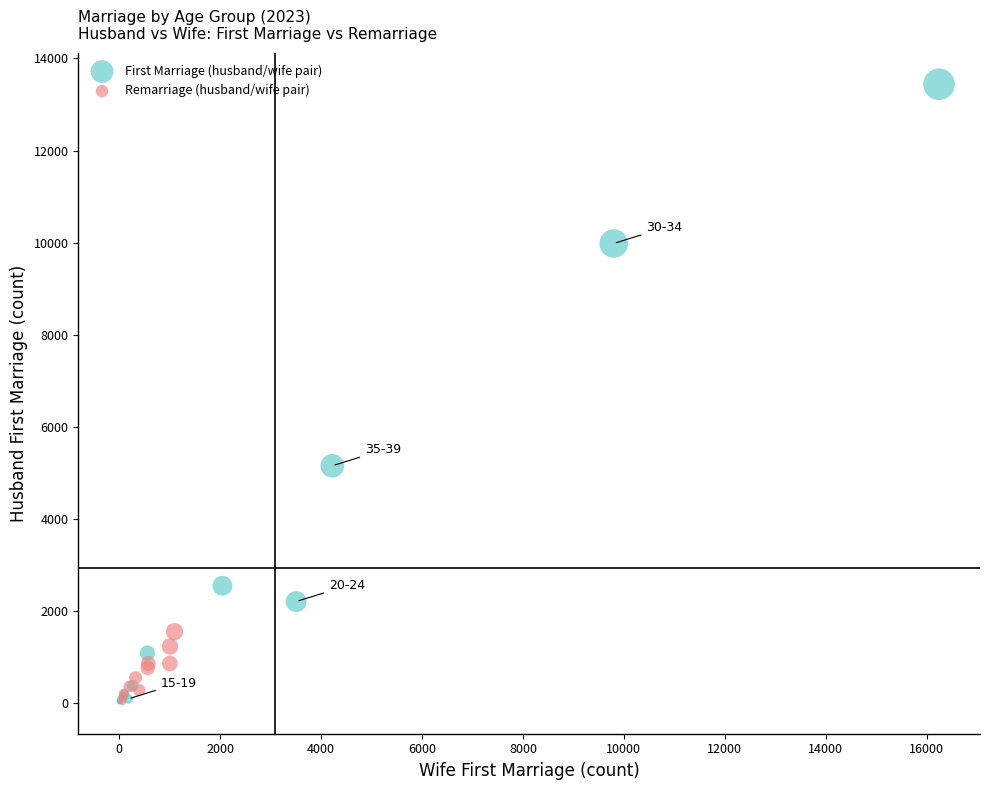

Which series reaches the maximum Y coordinate?

First Marriage (husband/wife pair)